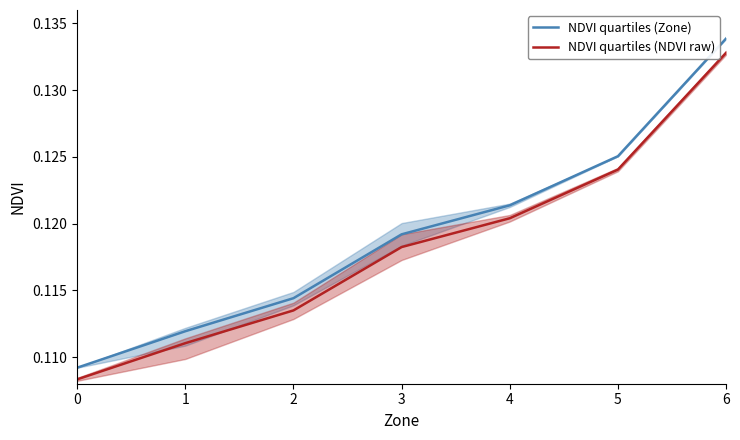

Read the NDVI quartiles (Zone) value at 3.

0.1